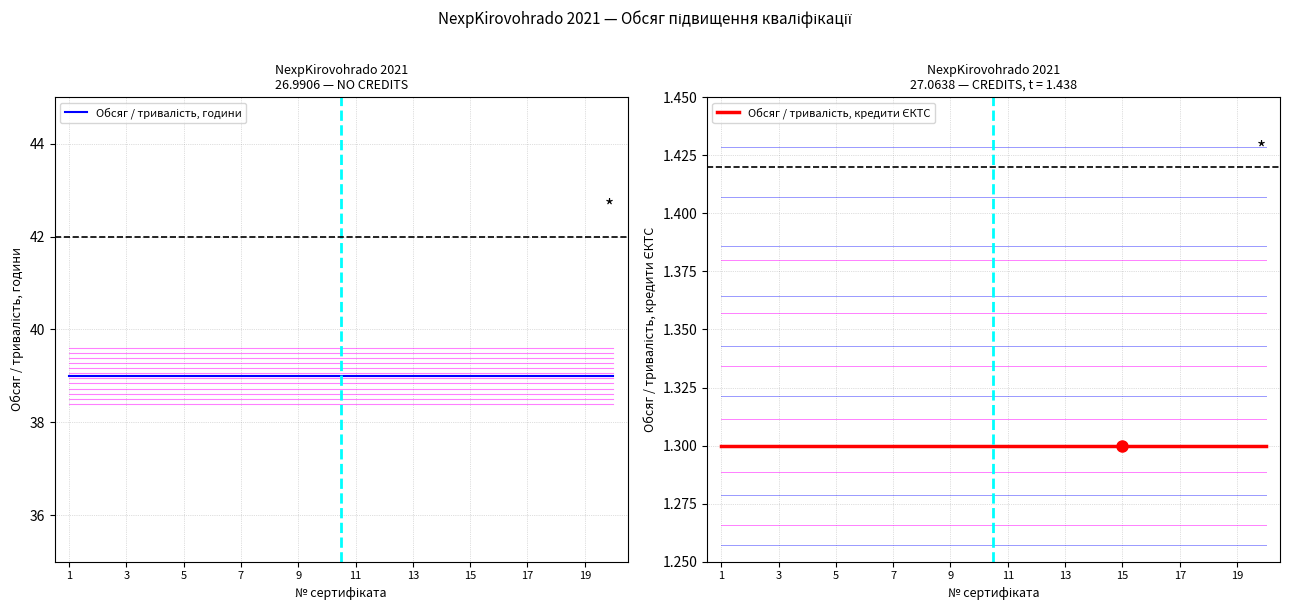

True or false: Обсяг / тривалість, години and Обсяг / тривалість, кредити ЄКТС intersect in this chart.

False